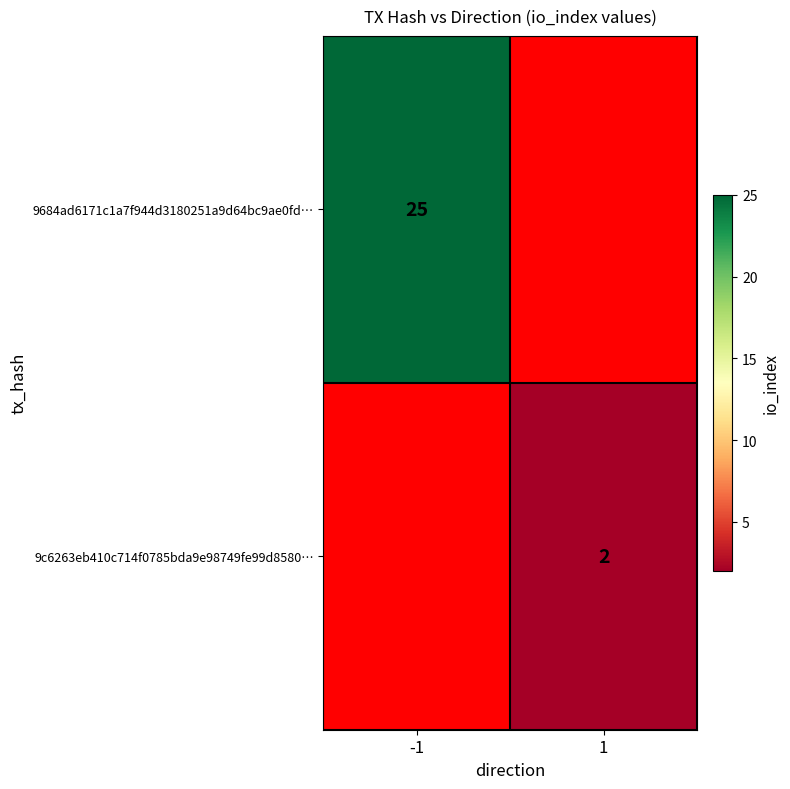

Is the value of 9684ad6171c1a7f944d3180251a9d64bc9ae0fd… at -1 greater than the value of 9c6263eb410c714f0785bda9e98749fe99d8580… at 1?

Yes